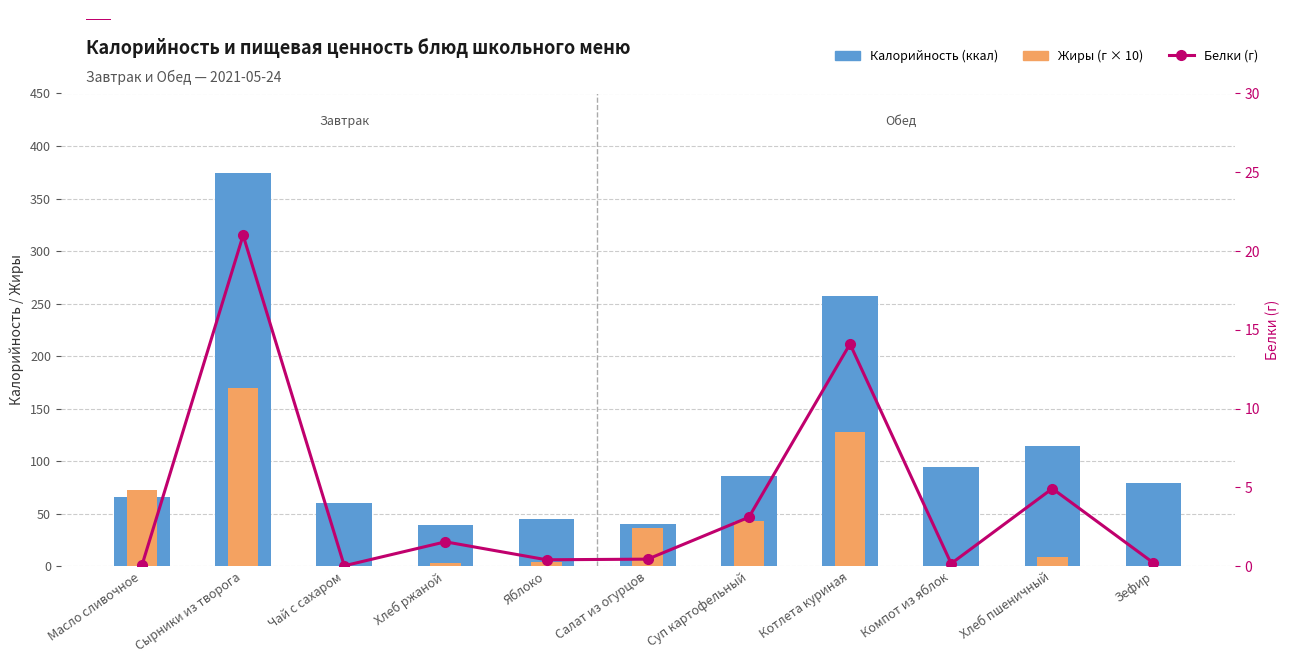

Which series has the largest range (max minus min)?

Калорийность (ккал)